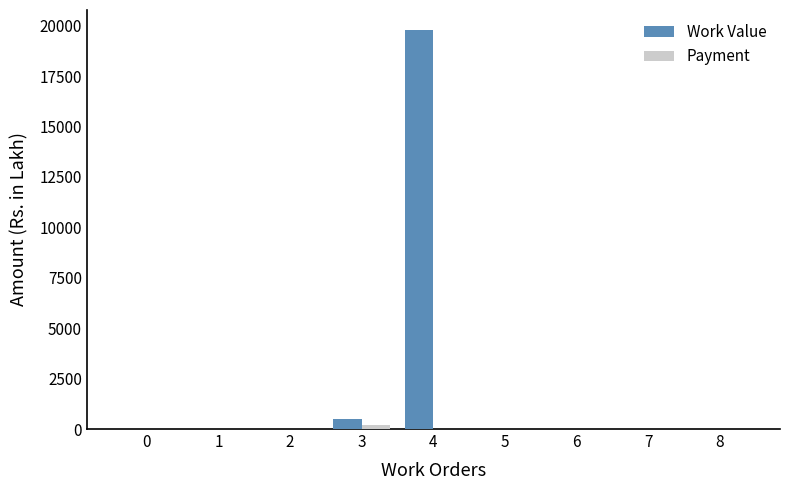

Which series has the largest range (max minus min)?

Work Value